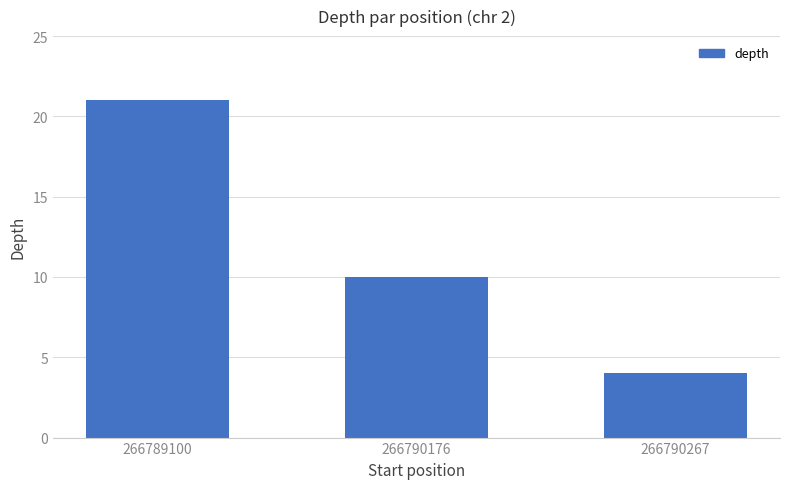

The value at 266790267 is 7. True or false?

False